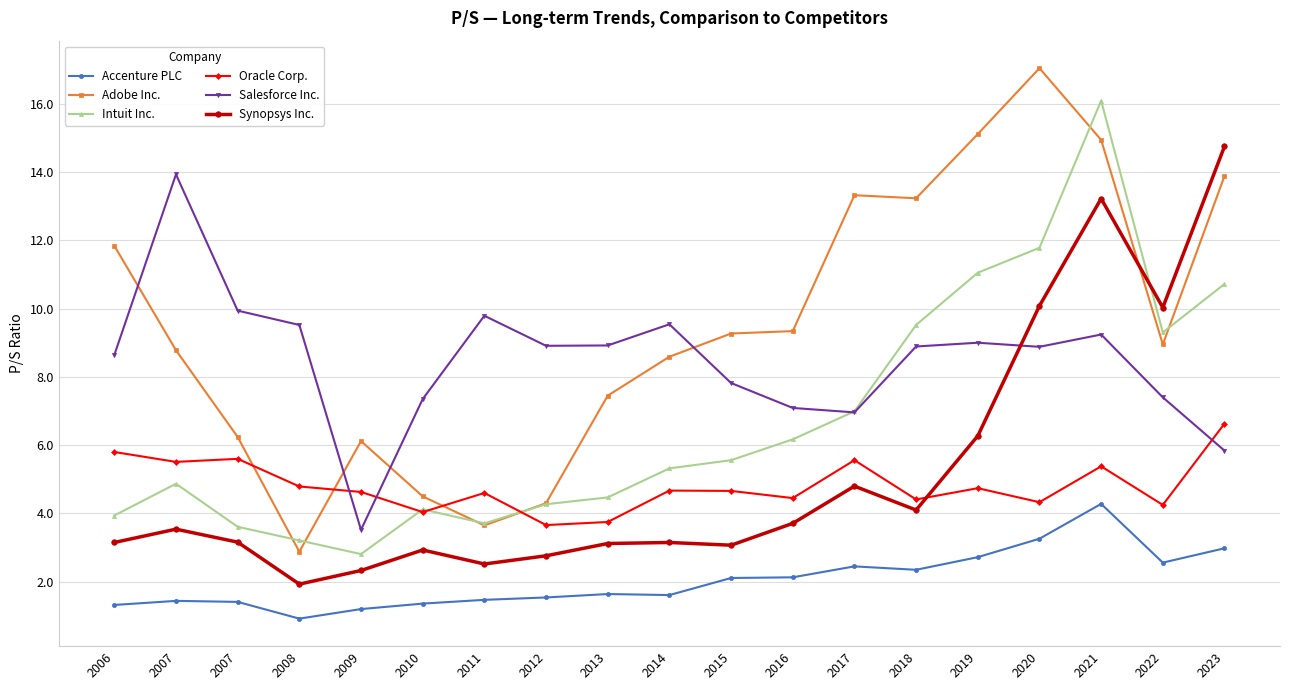

What are all the series names shown in the legend?

Accenture PLC, Adobe Inc., Intuit Inc., Oracle Corp., Salesforce Inc., Synopsys Inc.